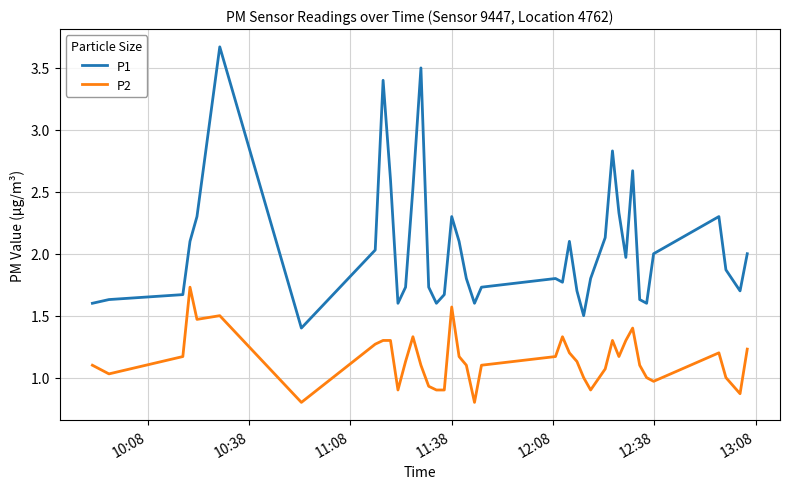

Which series has the largest range (max minus min)?

P1